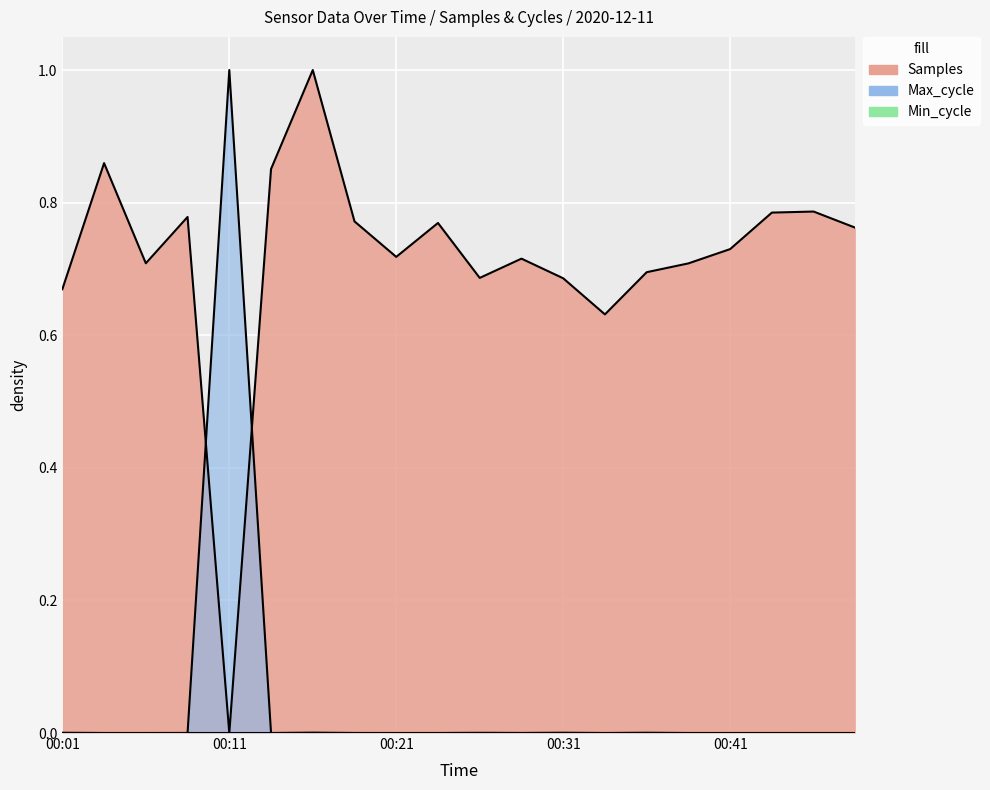

How many categories are shown in the chart?

20